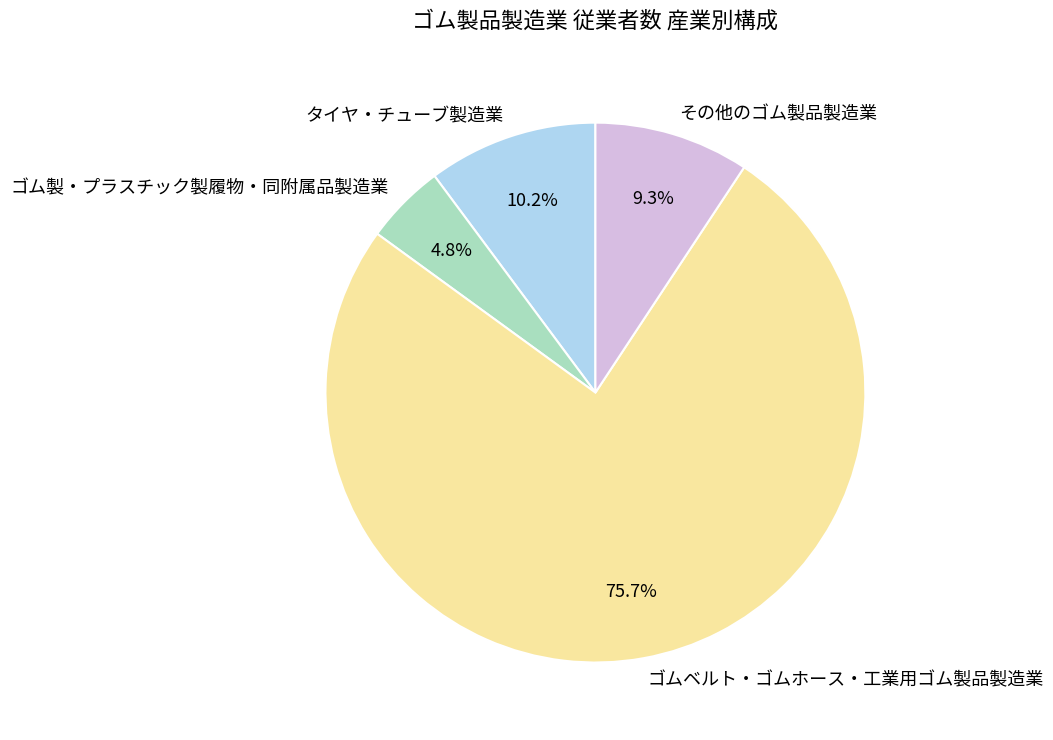

Does その他のゴム製品製造業 account for over 50% of the chart?

No